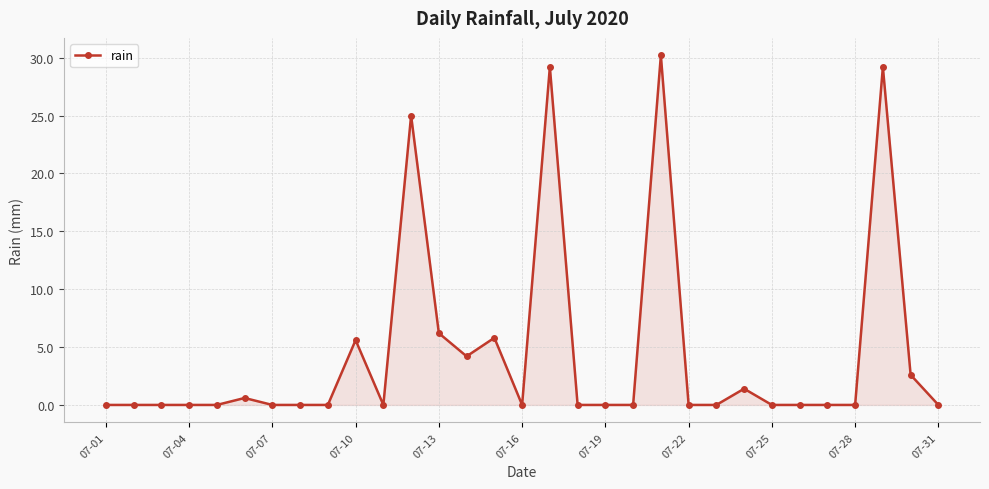

What is the sum of all values?

140.0